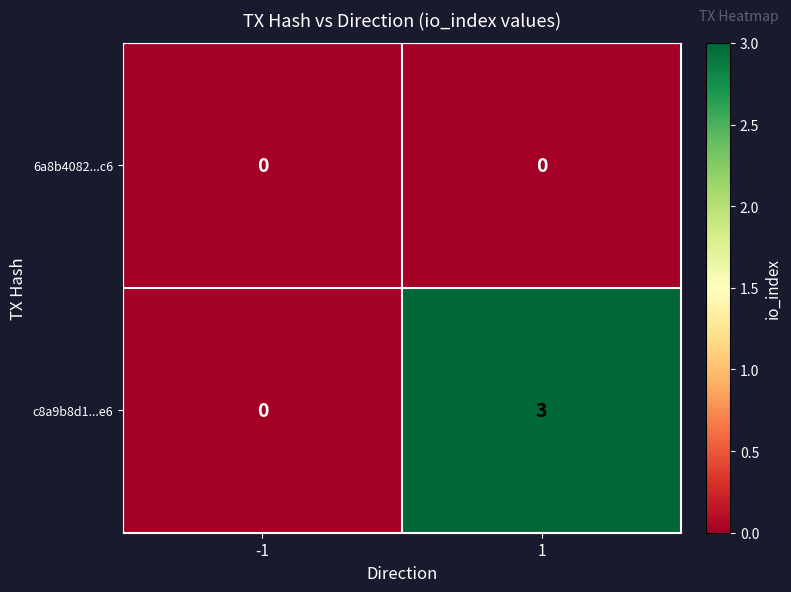

Count the number of categories in the chart.

2